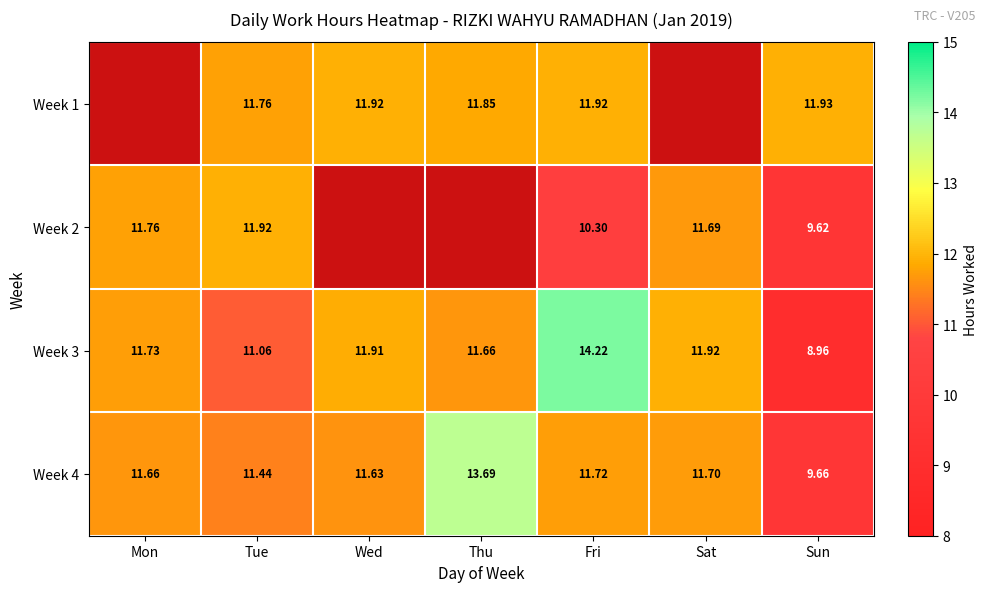

True or false: Week 1 has a value of 11.9 at Fri.

True